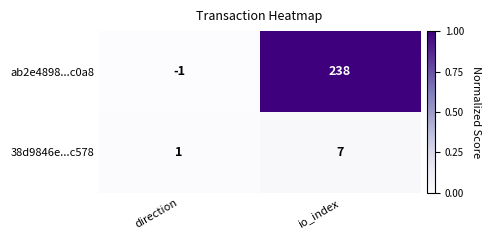

Which category has the lowest value in the ab2e4898...c0a8 series?

direction